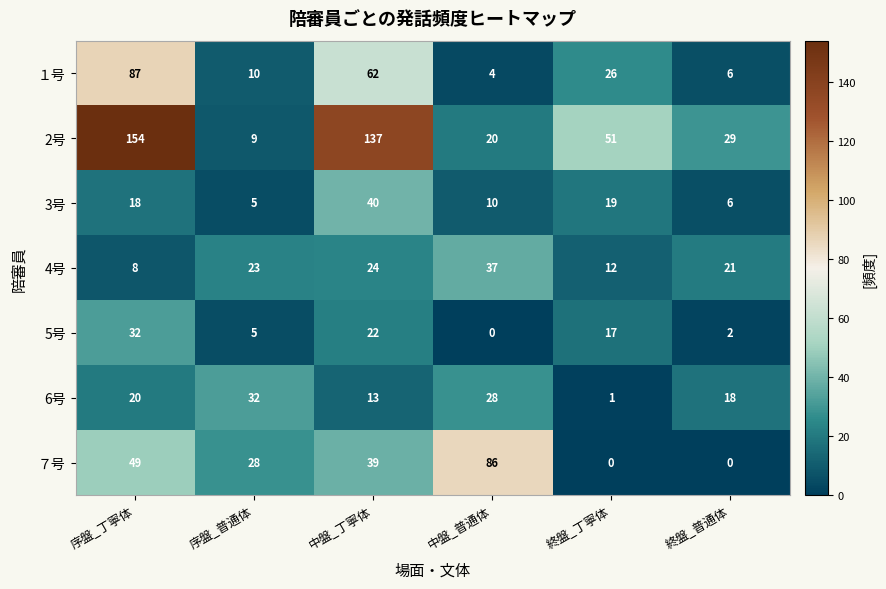

What is the difference between the highest and lowest values at 序盤_普通体?

27